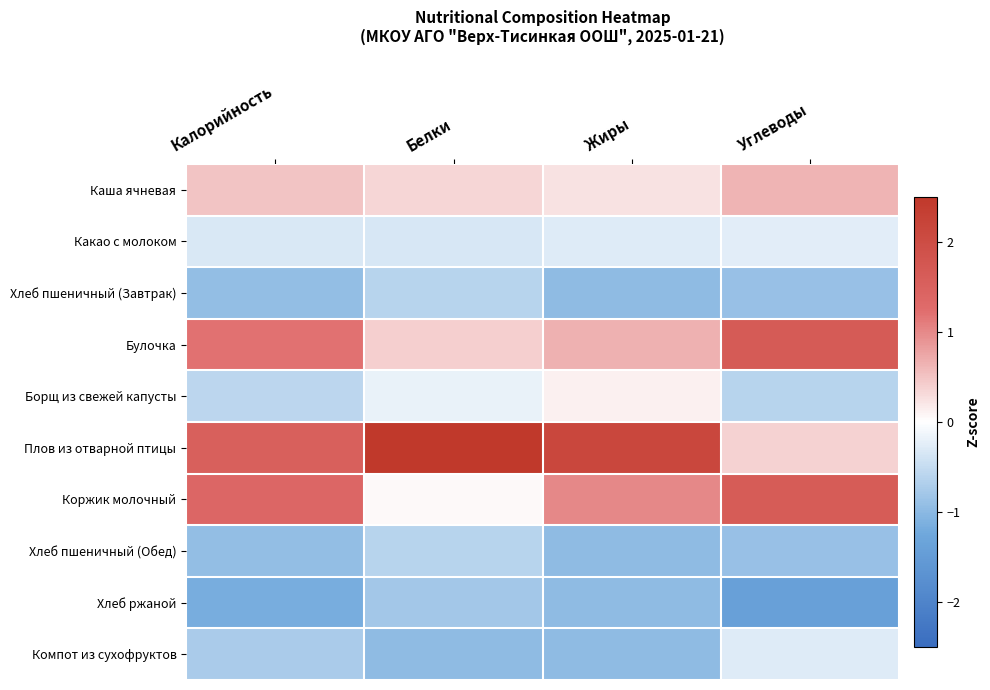

What is the spread (max minus min) of values at Углеводы?

3.0